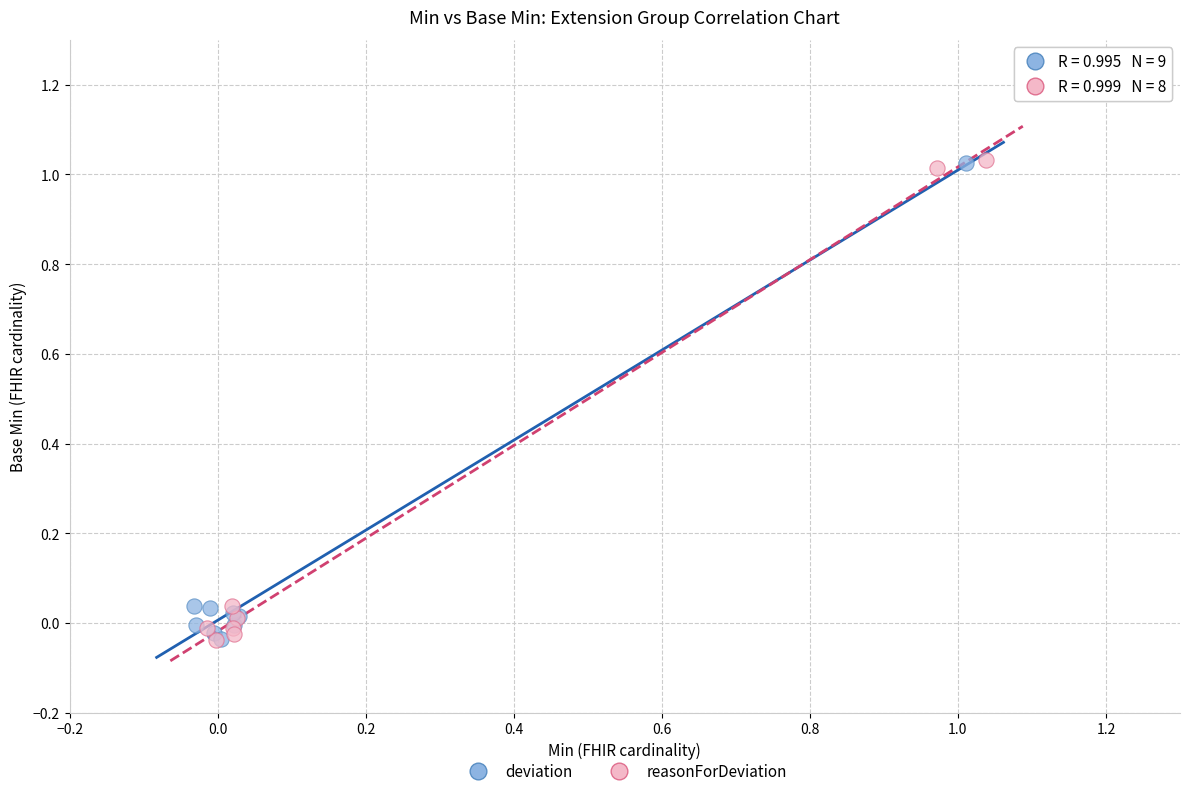

What are all the series names shown in the legend?

deviation, reasonForDeviation